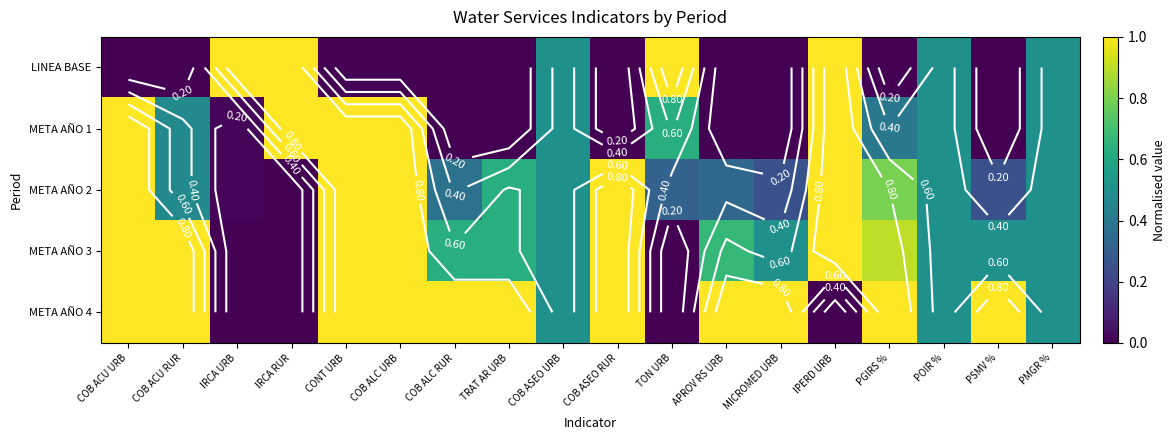

What is the average value of the META AÑO 4 series?

0.7